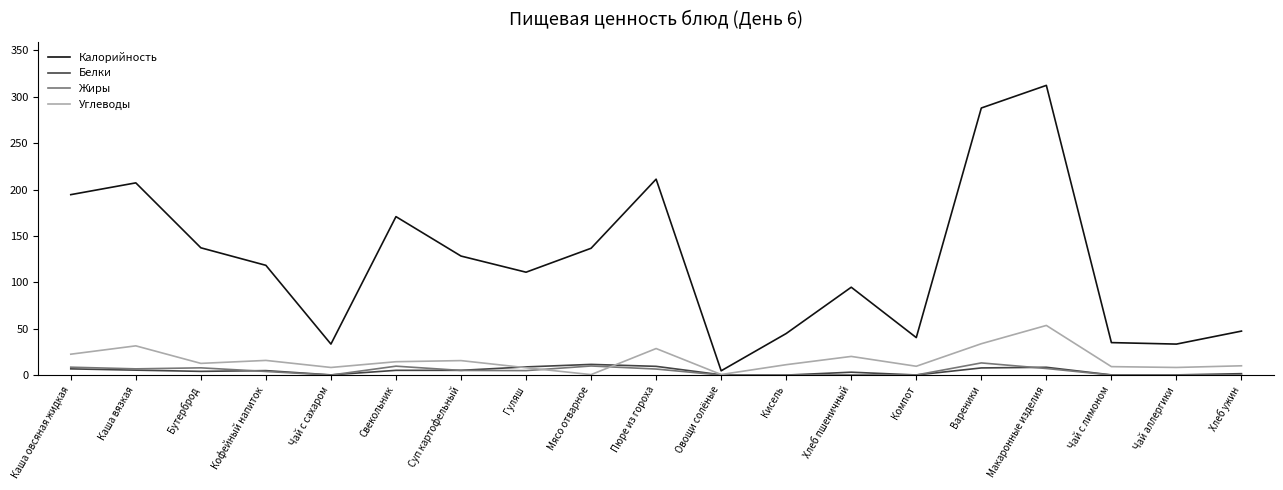

Which label corresponds to the largest value in the chart?

Макаронные изделия